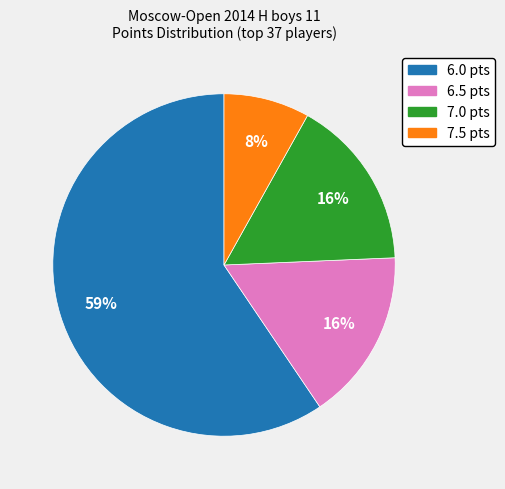

Combined, do 7.0 and 6.5 account for over 50%?

No